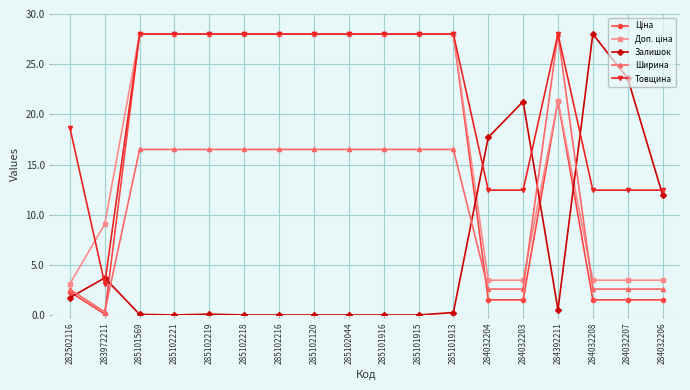

What is the maximum value shown in the chart?

28.0